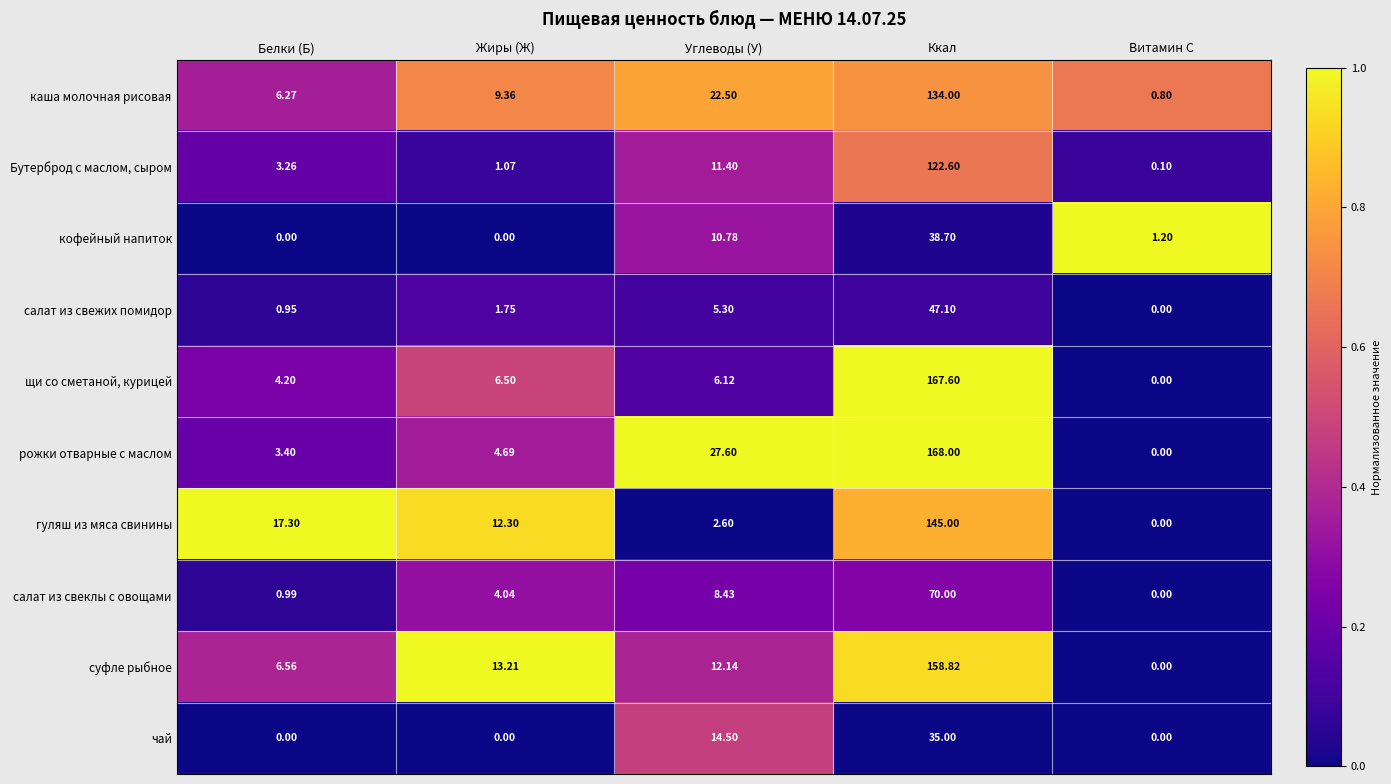

List the labels in order of рожки отварные с маслом value, largest first.

Ккал, Углеводы (У), Жиры (Ж), Белки (Б), Витамин С